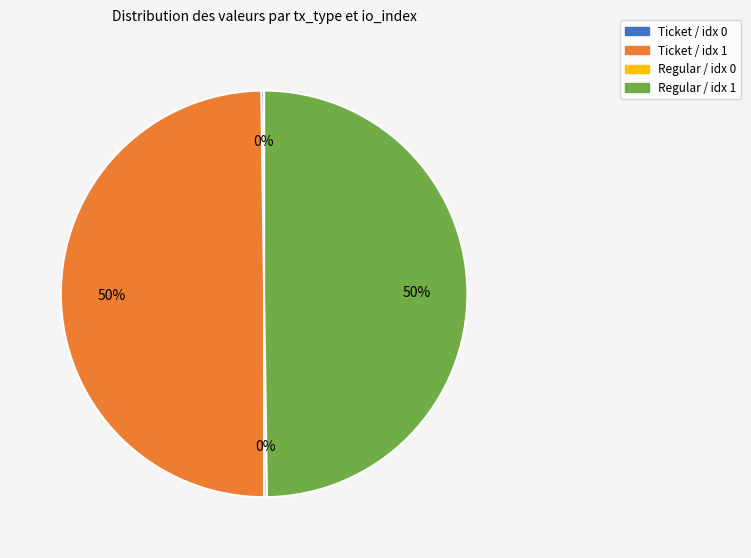

True or false: Ticket / idx 1 accounts for 50% of the total.

True